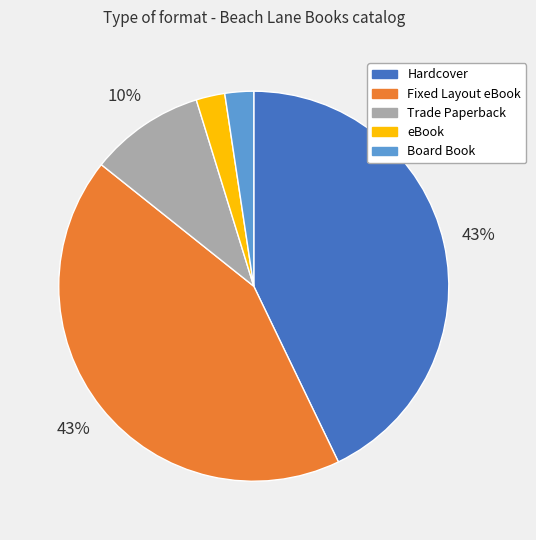

Between Hardcover and Trade Paperback, which is larger?

Hardcover